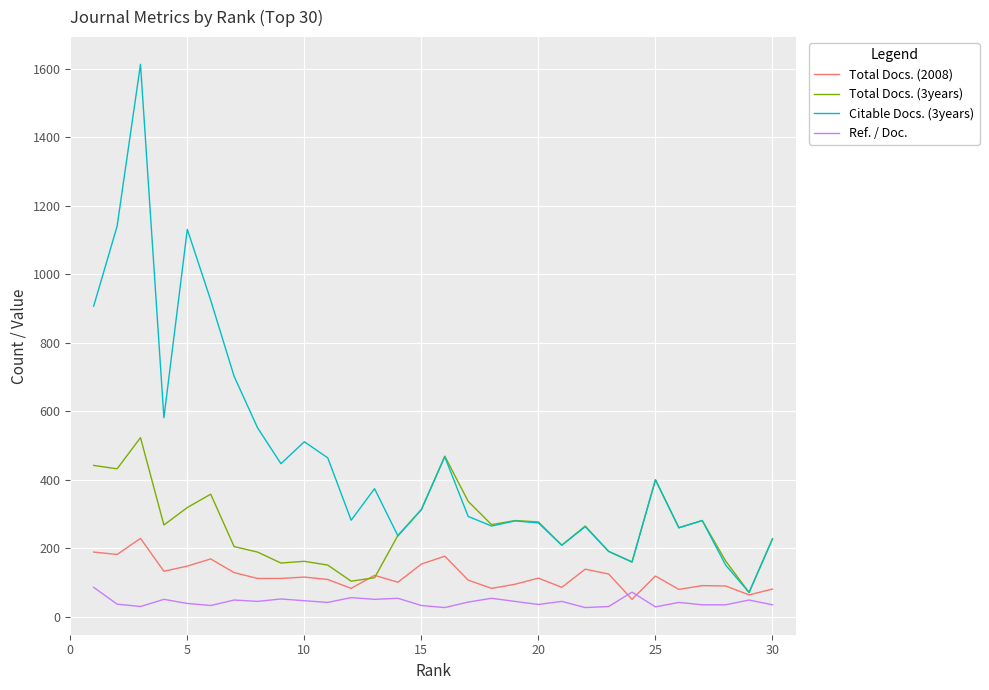

Which series has the largest total across all categories?

Citable Docs. (3years)